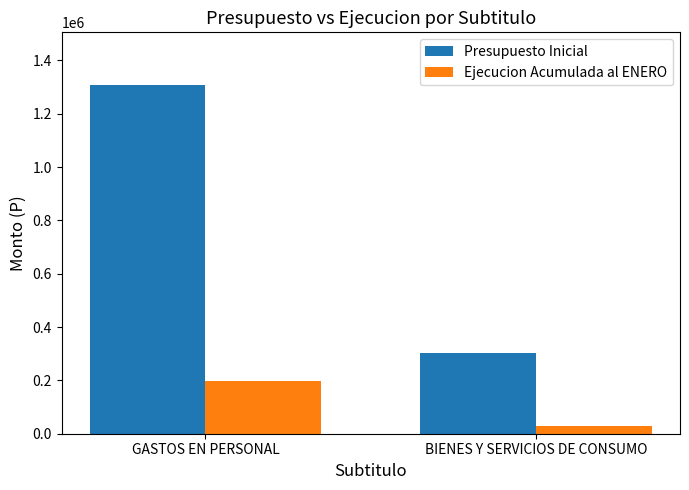

List the labels in order of Presupuesto Inicial value, smallest first.

BIENES Y SERVICIOS DE CONSUMO, GASTOS EN PERSONAL